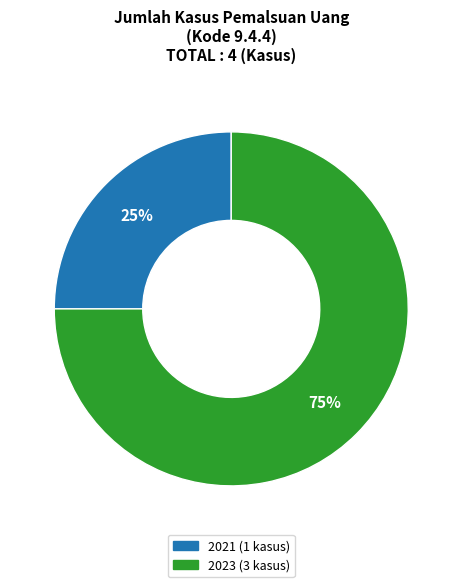

How many segments does this pie chart have?

2